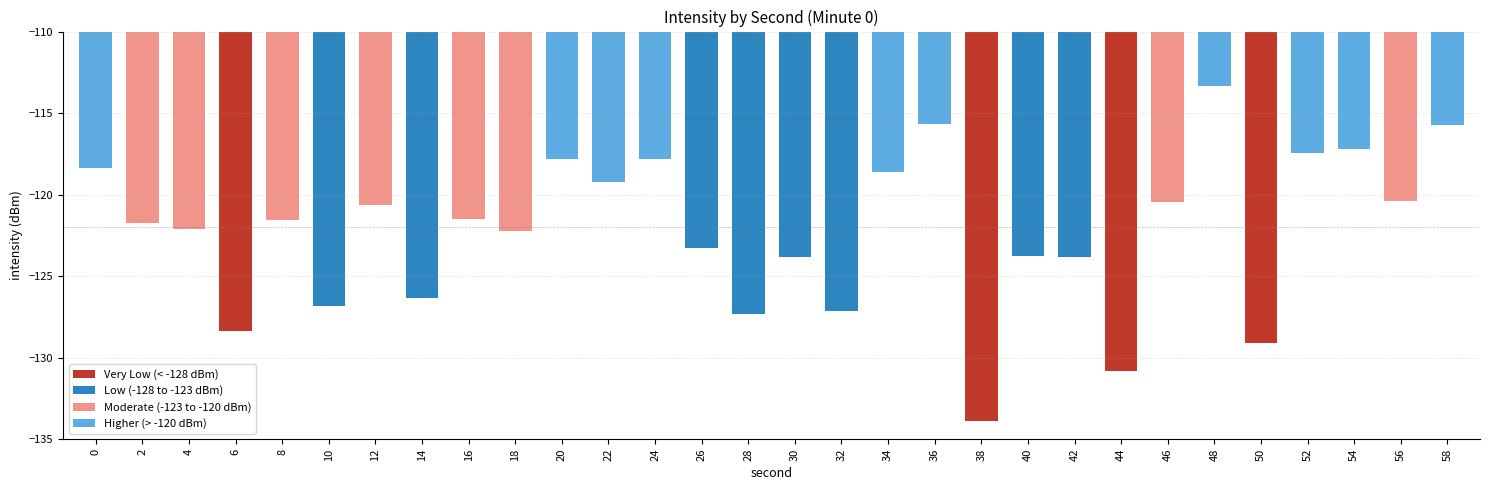

What is the sum of the values at 22 and 14?

-245.6